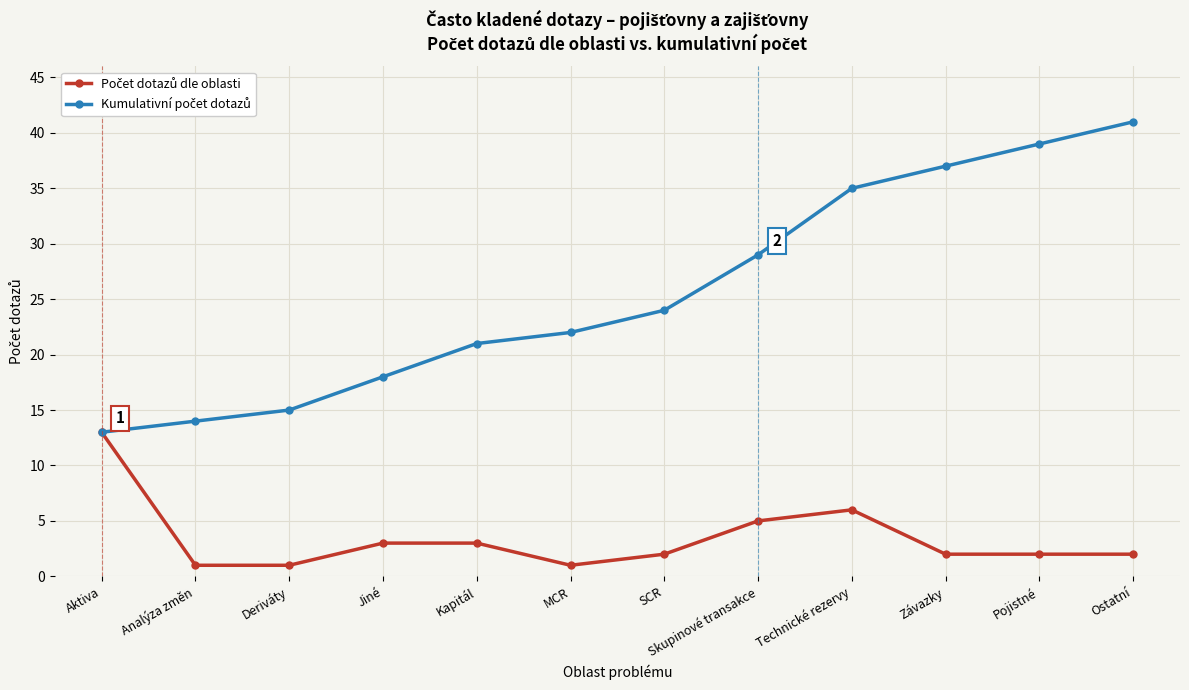

What is the greatest value displayed?

41